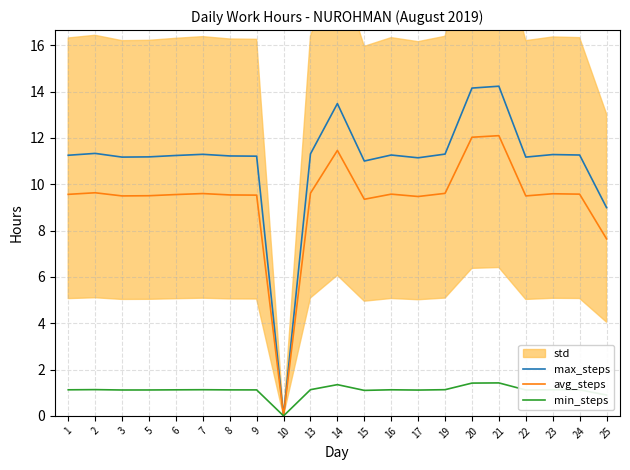

What is the value of the avg_steps point at the 16th from the left?

12.0